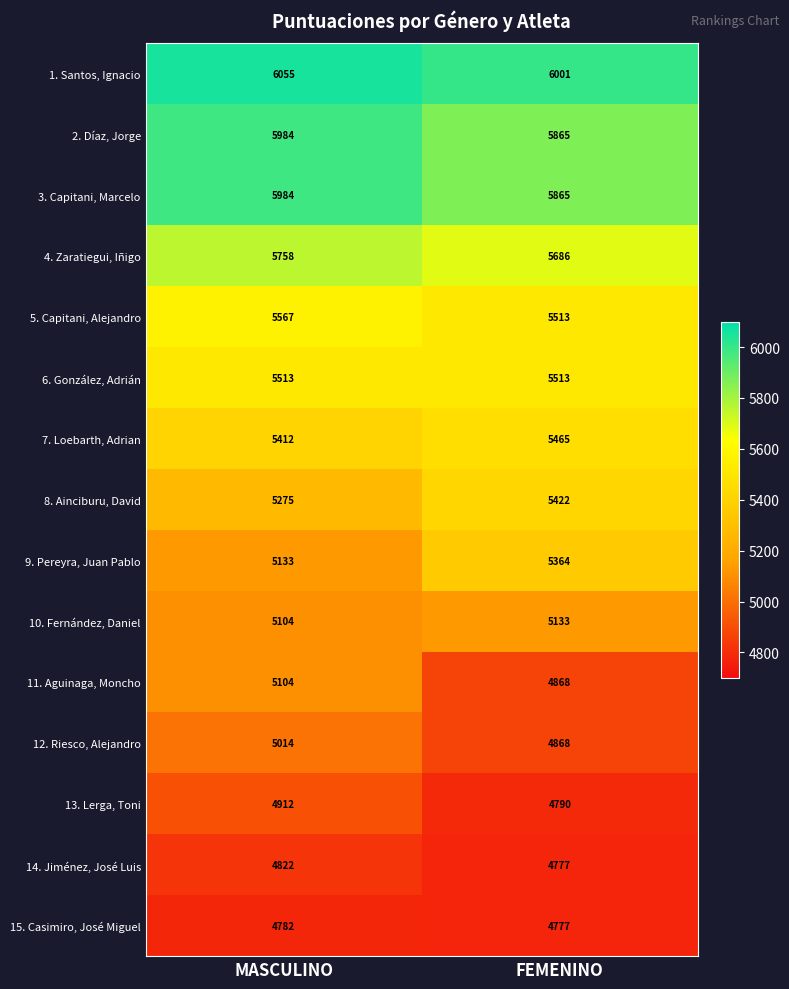

At which category is the sum across all series the highest?

MASCULINO